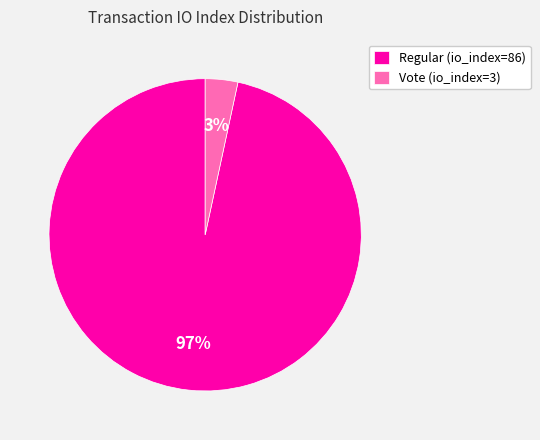

How many slices are in this pie chart?

2